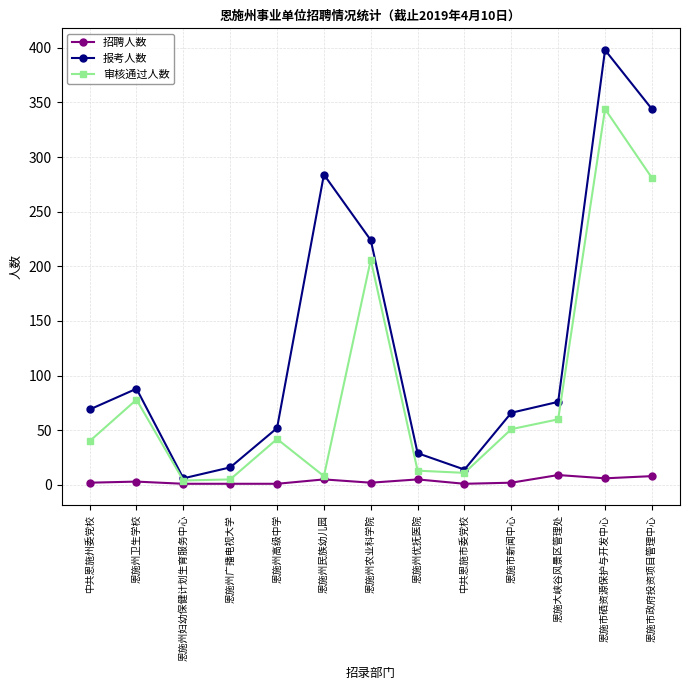

What are all the series names shown in the legend?

招聘人数, 报考人数, 审核通过人数